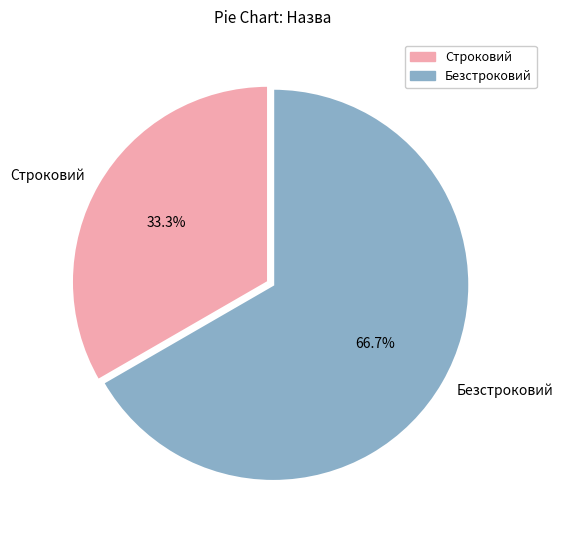

To the nearest percent, what is the difference between the Строковий and Безстроковий slice percentages?

33%